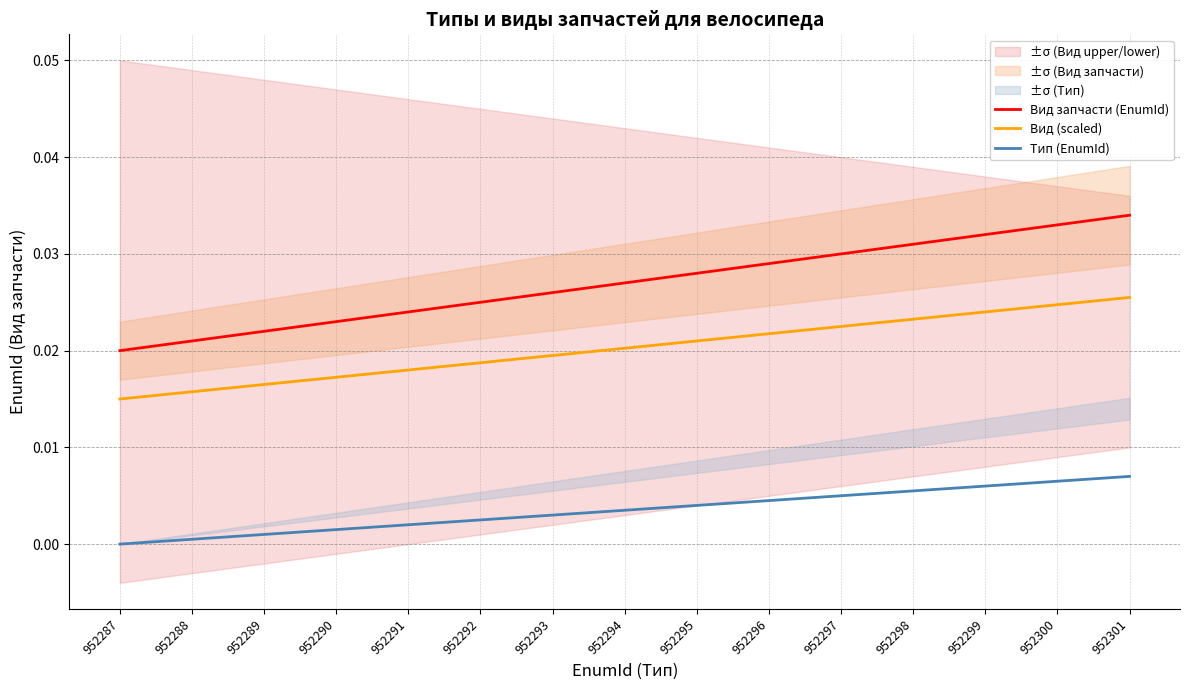

True or false: Вид запчасти (EnumId) and Тип (EnumId) intersect in this chart.

False